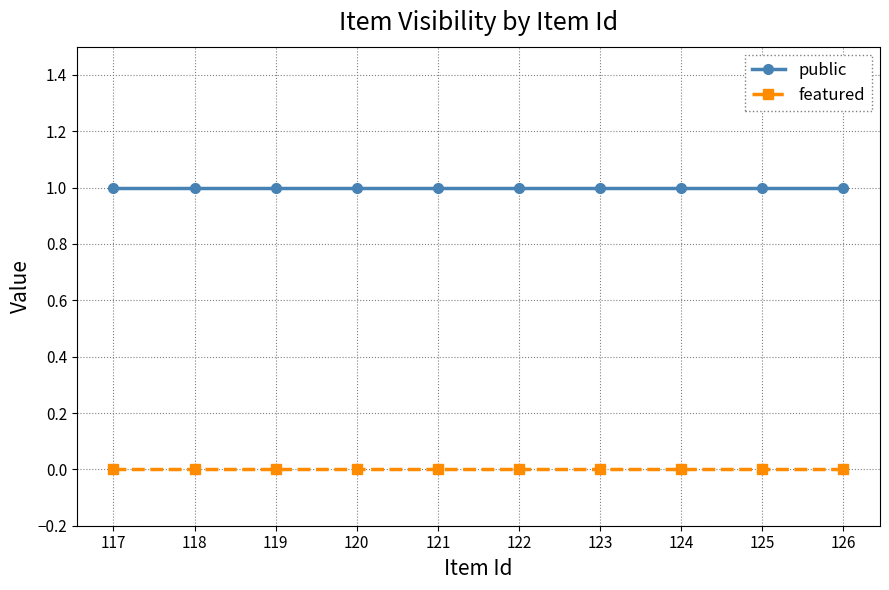

Is the value of public at 122 greater than the value of featured at 117?

Yes